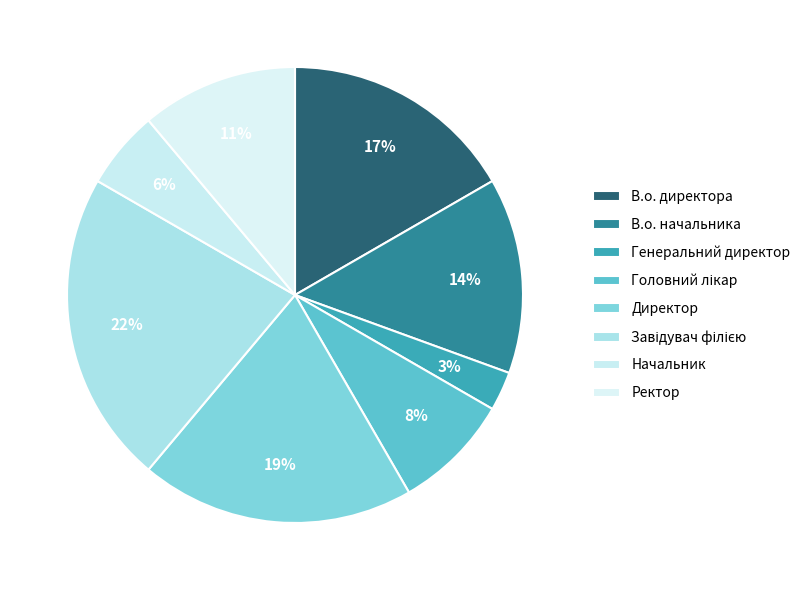

Does Завідувач філією account for over 50% of the chart?

No